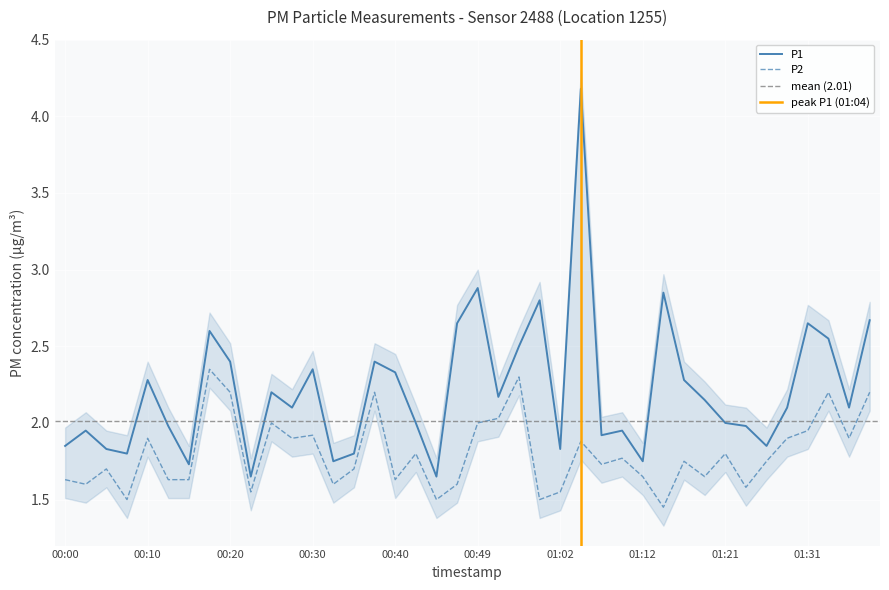

How many interior local peaks does the P1 series have?

12